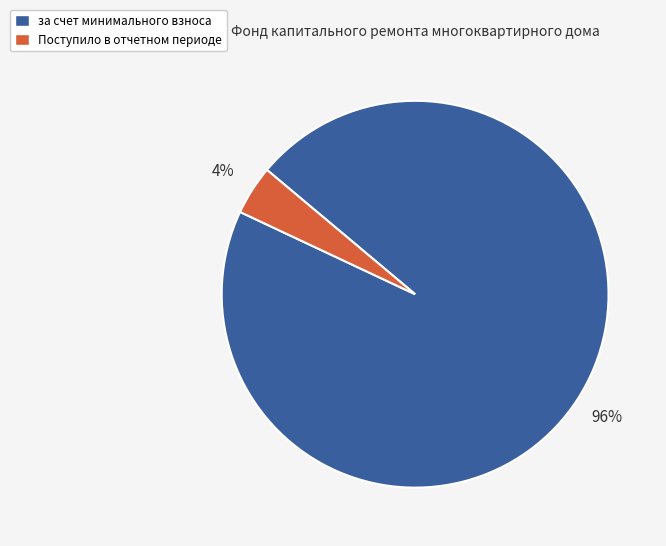

What is the majority slice?

за счет минимального взноса